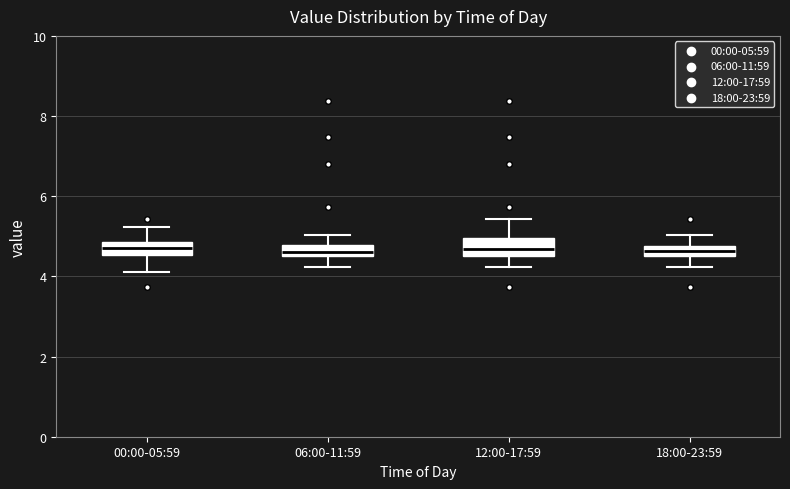

Where is the upper edge of the box for 06:00-11:59 on the y-axis? The values are not printed on the chart, so give them approximately, as read against the axis.

4.8